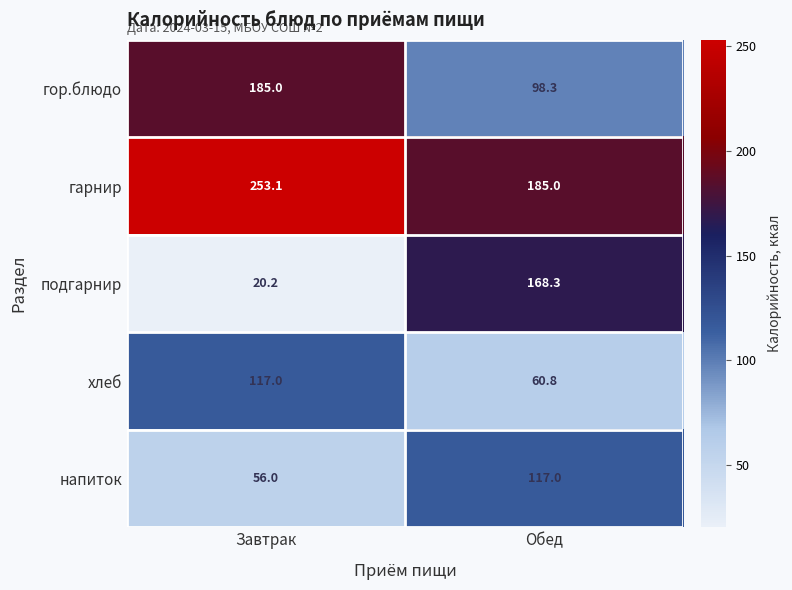

How many data points in напиток are less than 117?

1